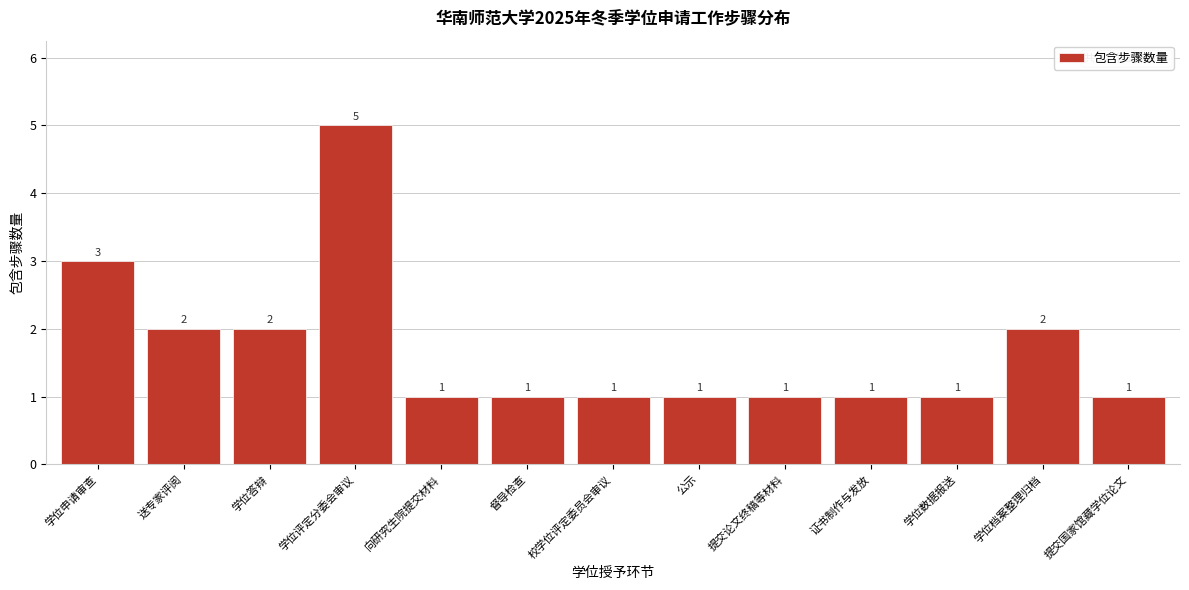

Reading left to right, extract all data points from this chart.

学位申请审查=3	送专家评阅=2	学位答辩=2	学位评定分委会审议=5	向研究生院提交材料=1	督导检查=1	校学位评定委员会审议=1	公示=1	提交论文终稿等材料=1	证书制作与发放=1	学位数据报送=1	学位档案整理归档=2	提交国家馆藏学位论文=1